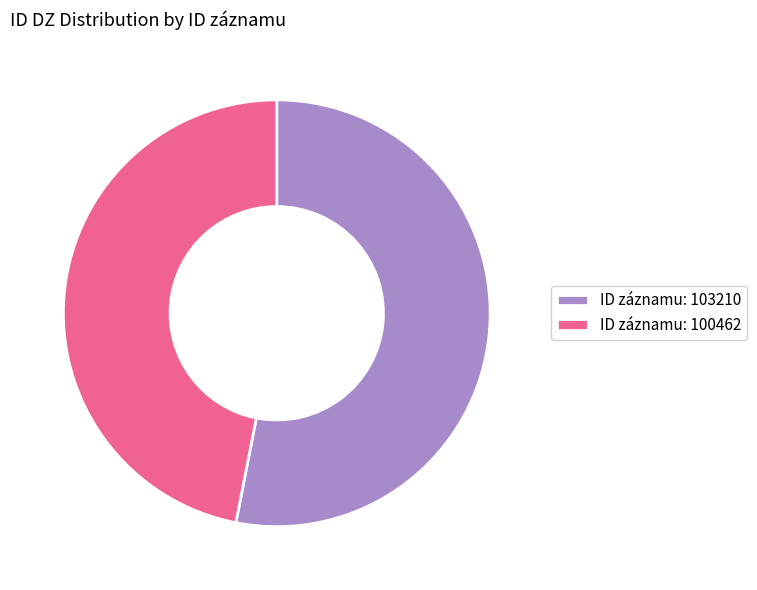

Combined, do ID záznamu: 103210 and ID záznamu: 100462 account for over 50%?

Yes